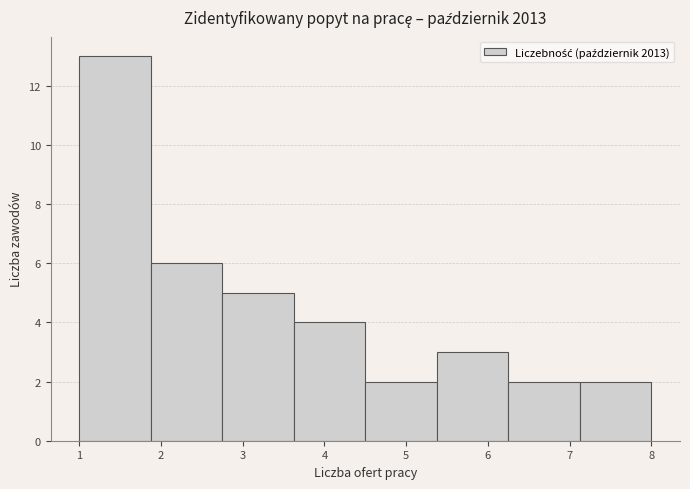

Reading left to right, transcribe this chart: for each bar, give the range it covers on the x-axis and its height. Neither the bar edges nor the heights are printed on the chart, so give them approximately, as read against the axes.

1.0 to 1.9: 13
1.9 to 2.8: 6
2.8 to 3.6: 5
3.6 to 4.5: 4
4.5 to 5.4: 2
5.4 to 6.3: 3
6.3 to 7.1: 2
7.1 to 8.0: 2